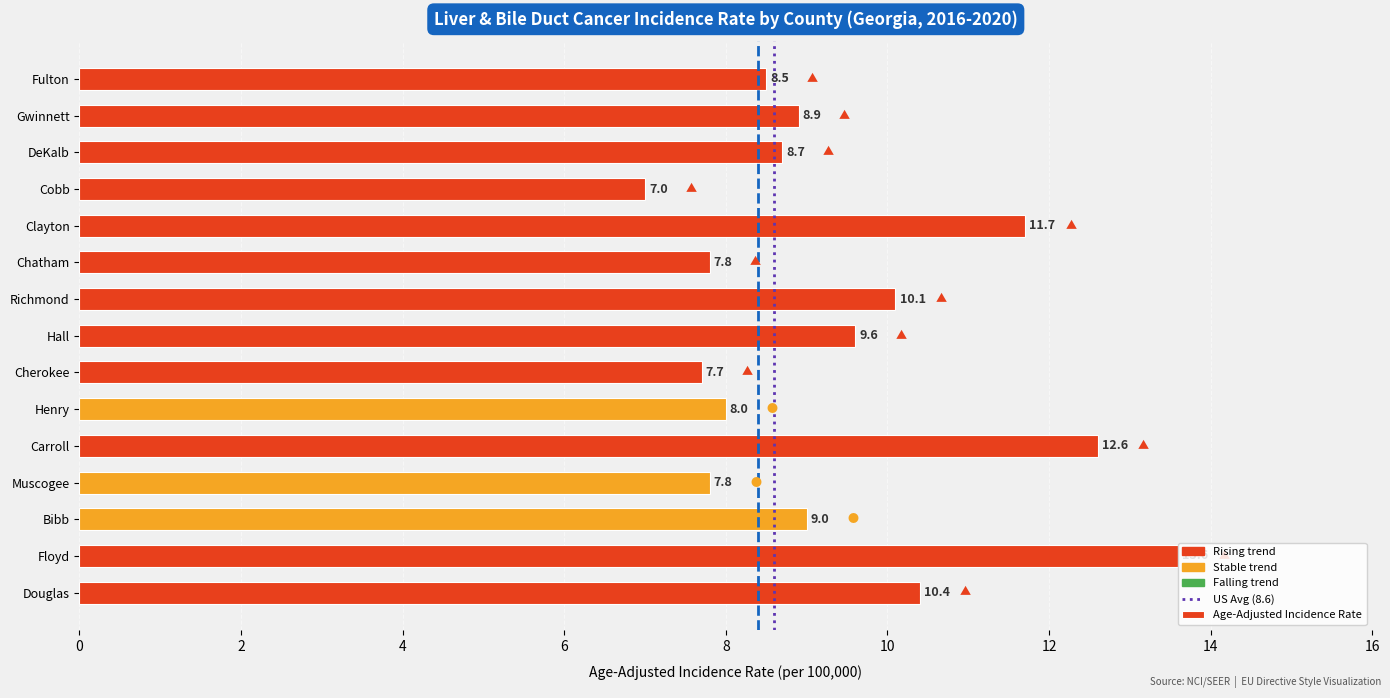

At which label is the value closest to 10?

Richmond